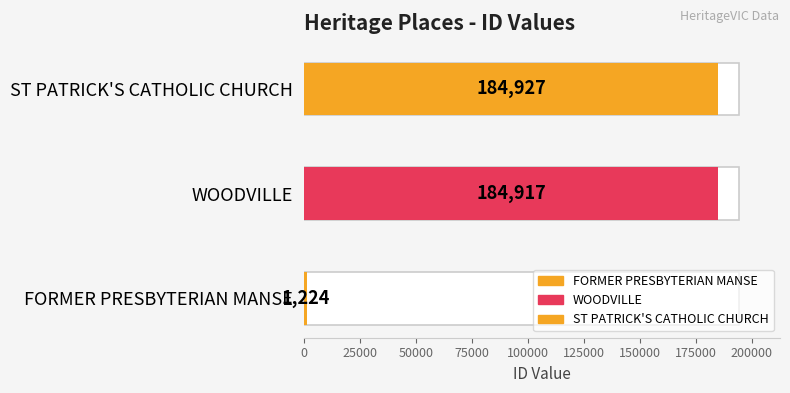

Reading left to right, transcribe all the data shown in this chart.

1224	184917	184927